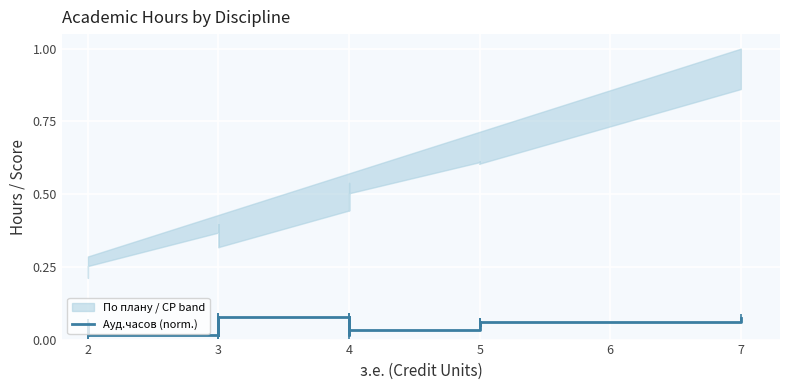

Is this an area chart (filled region under the line)?

No